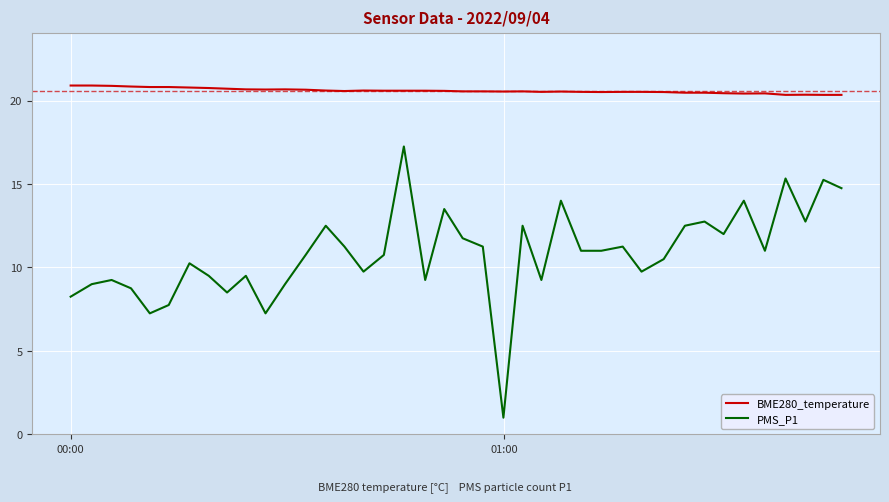

Rank the series by their average value, from lowest to highest.

PMS_P1, BME280_temperature